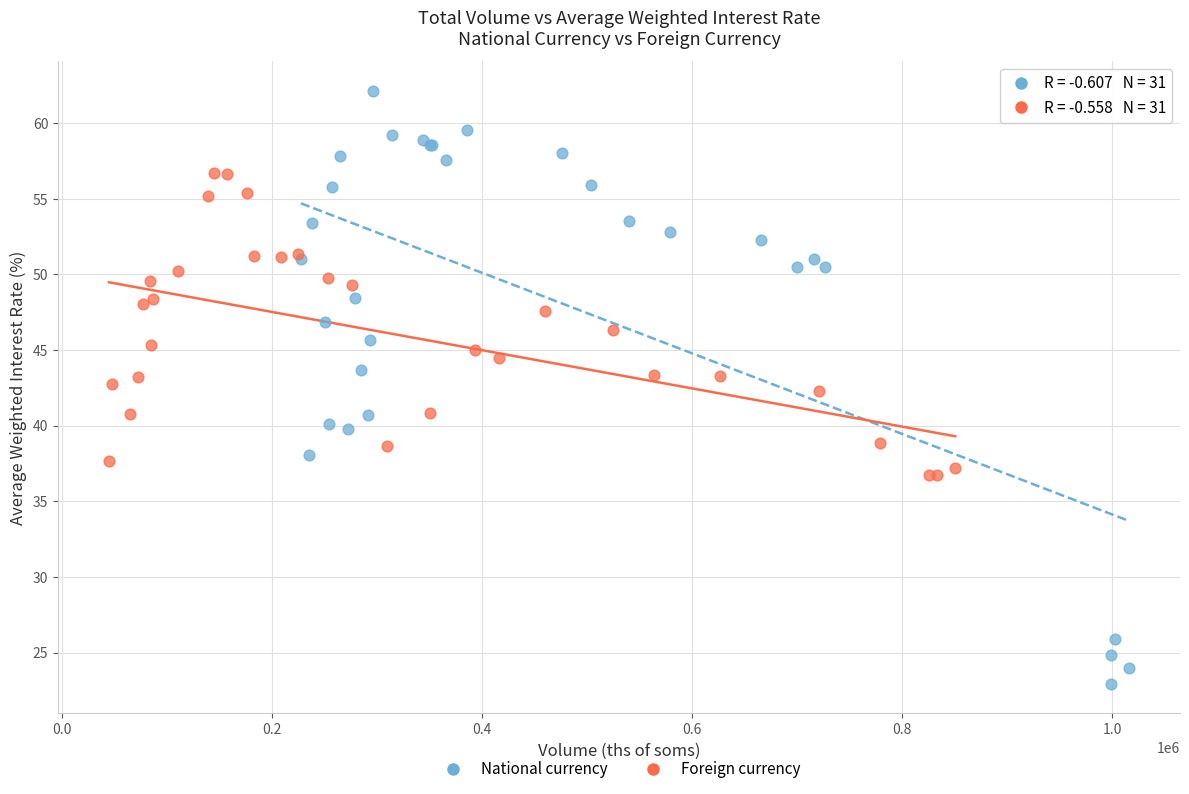

Which series contains the highest Y value?

National currency